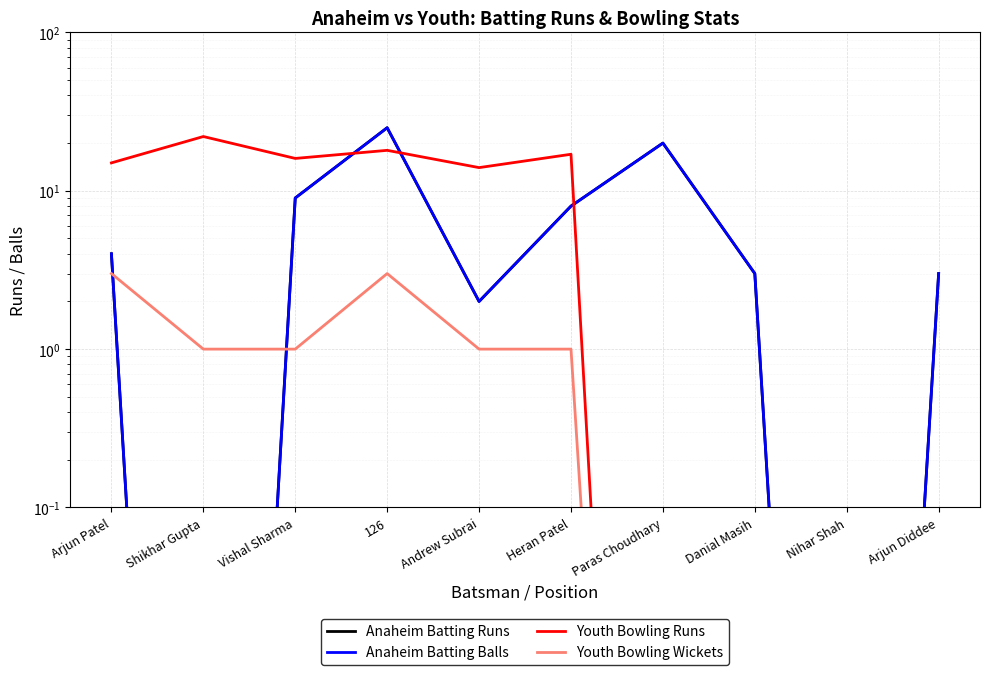

How many lines are shown in the chart?

4